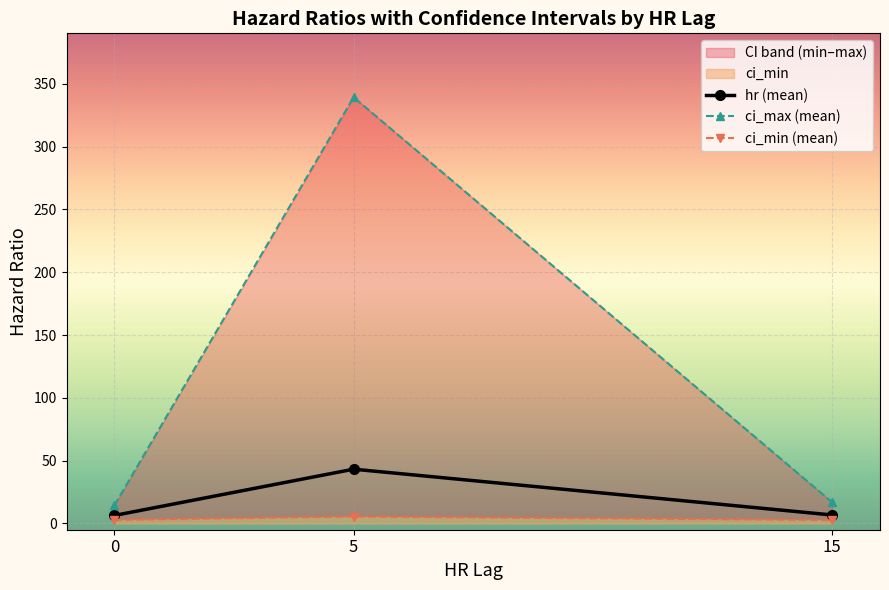

What value does the hr (mean) series have at 0?

6.4